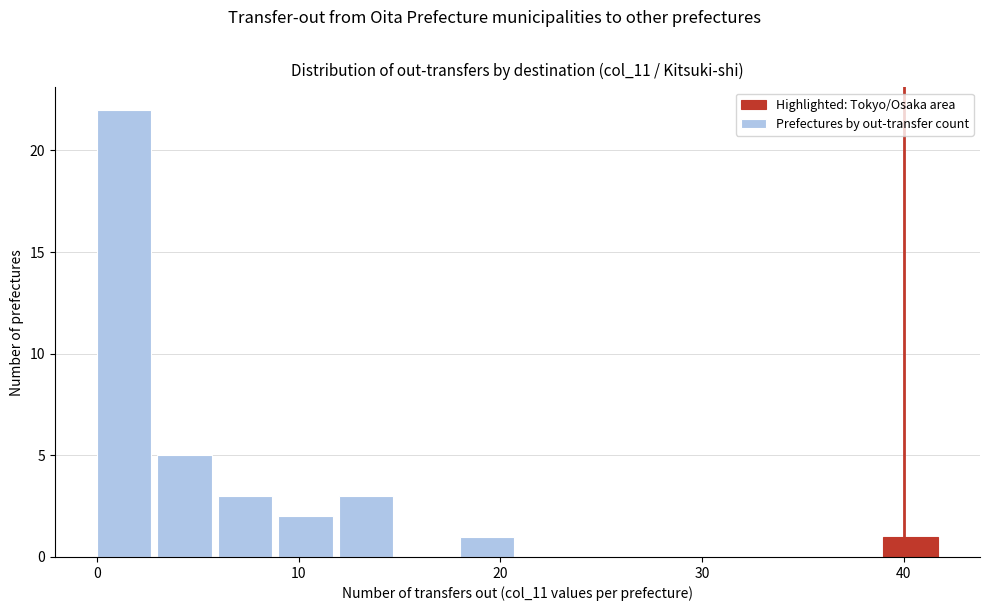

Around what value on the x-axis is the tallest bar? Give the approximate position of its centre, as read against the axis.

1